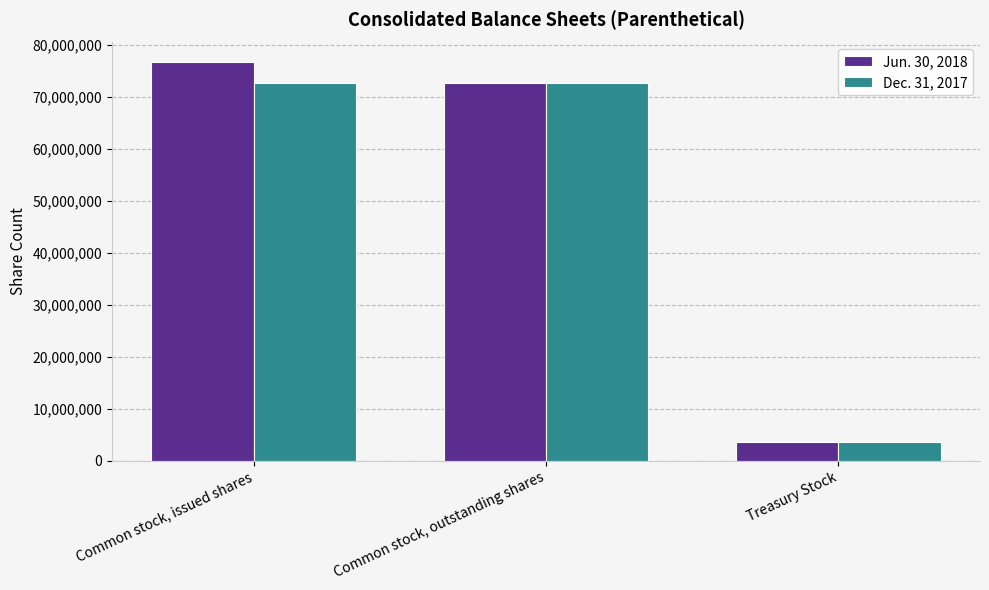

Reading left to right, transcribe all the data shown in this chart.

Jun. 30, 2018: Common stock, issued shares=76689526	Common stock, outstanding shares=72793709	Treasury Stock=3664641
Dec. 31, 2017: Common stock, issued shares=72793709	Common stock, outstanding shares=72793709	Treasury Stock=3664641